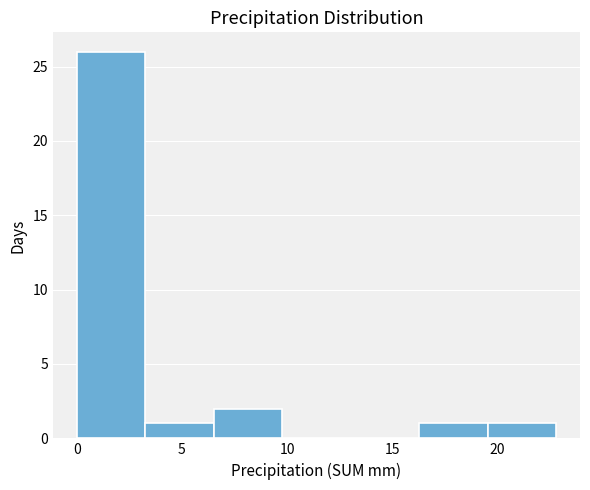

What is the height of the bar covering 6.5 to 10.0 on the x-axis? Neither the bar edges nor the heights are printed on the chart, so give them approximately, as read against the axes.

2